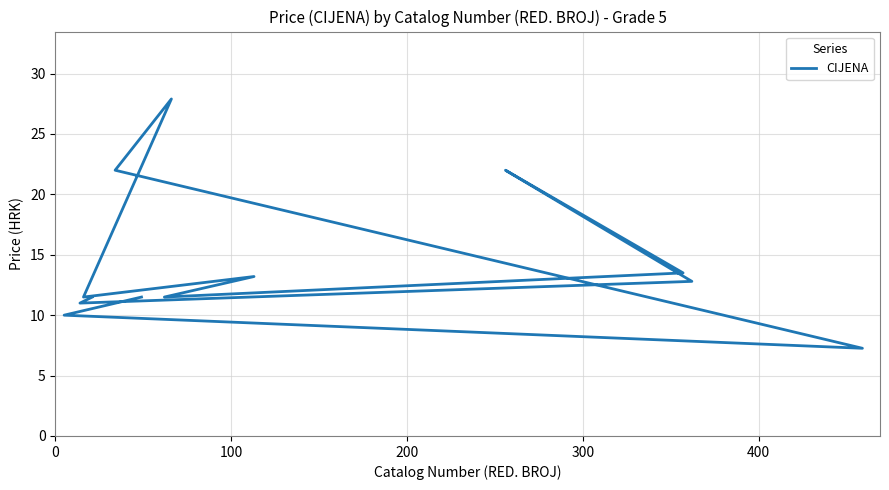

Does the chart have visible grid lines?

Yes